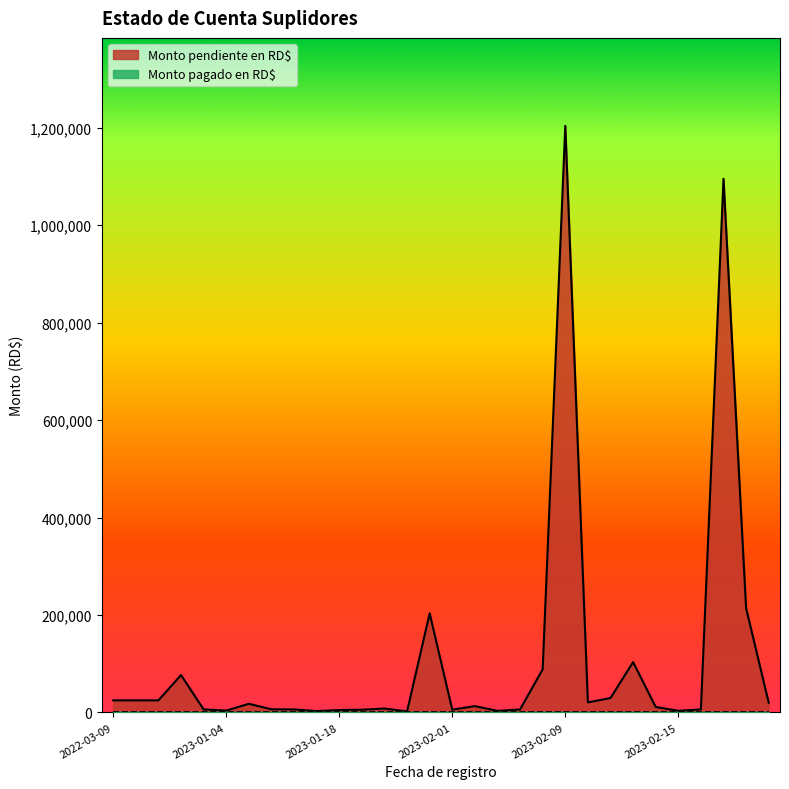

At which category does the data reach its first local peak?

2023-01-01